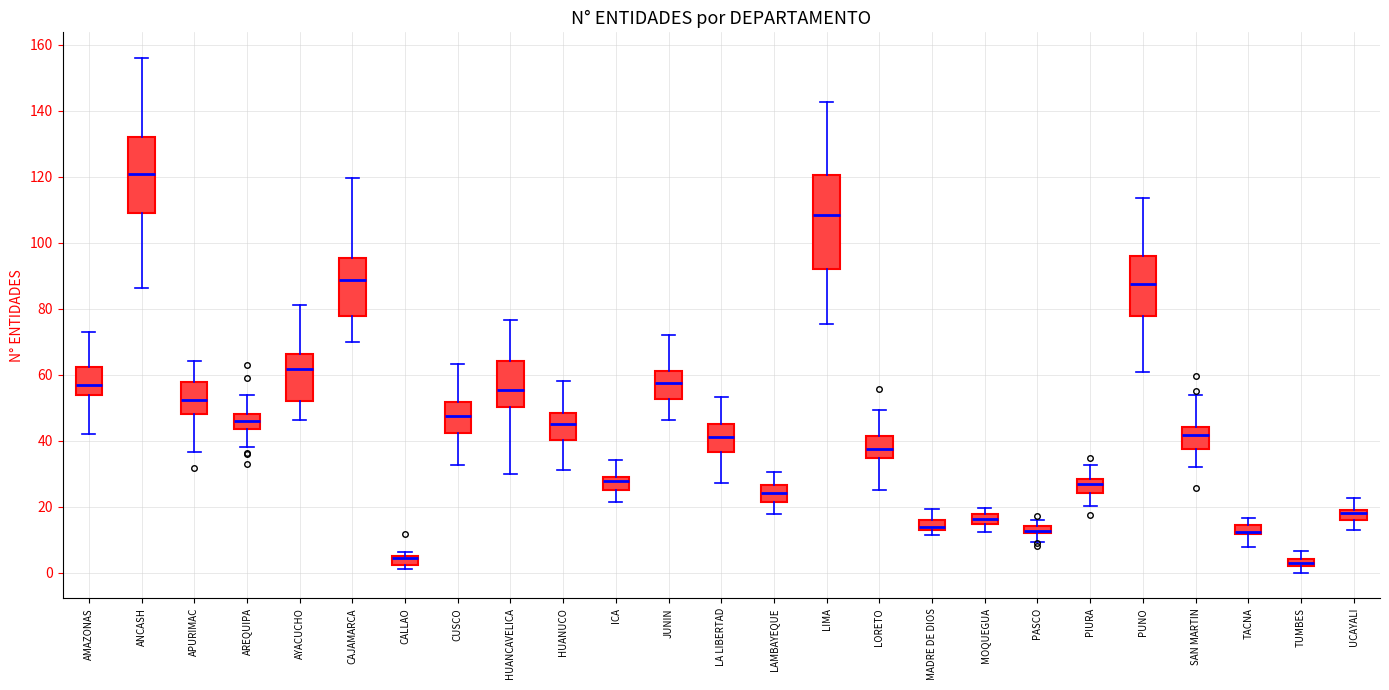

Where is the lower edge of the box for AMAZONAS on the y-axis? The values are not printed on the chart, so give them approximately, as read against the axis.

54